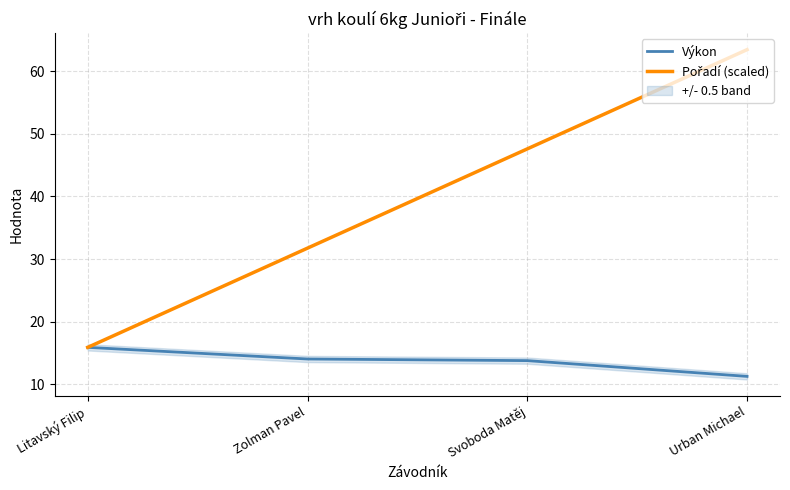

At which label does Pořadí (scaled) first exceed 47?

Svoboda Matěj